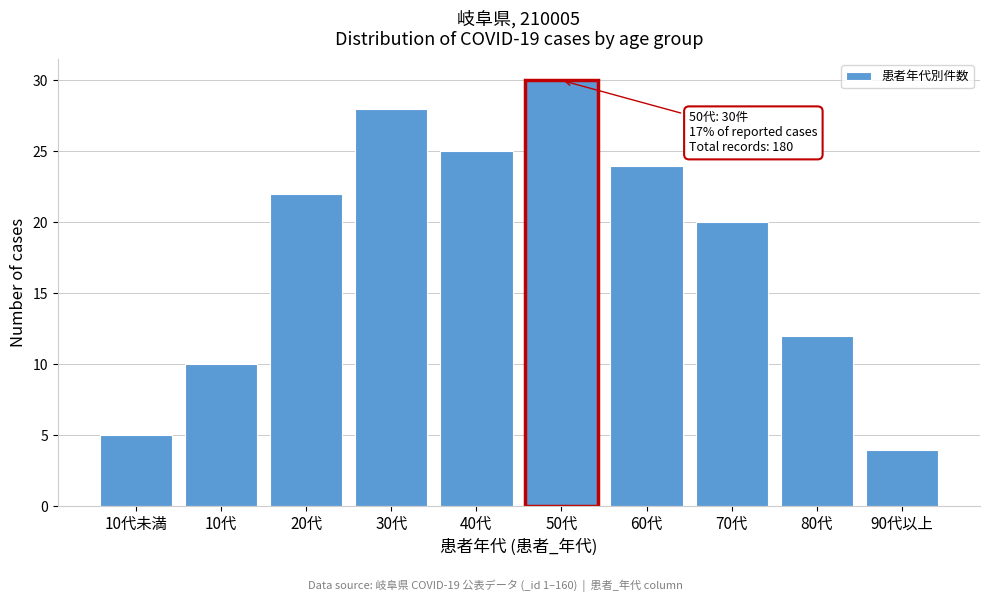

Reading left to right, list all the values displayed in this chart.

5	10	22	28	25	30	24	20	12	4